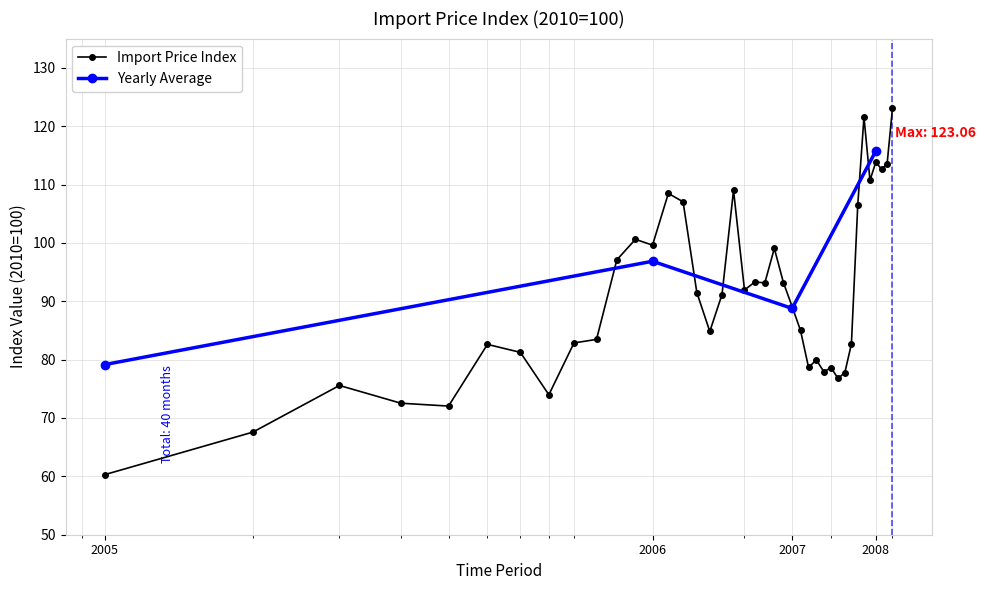

How many interior local valleys (lower than both neighbors) does the data have?

11